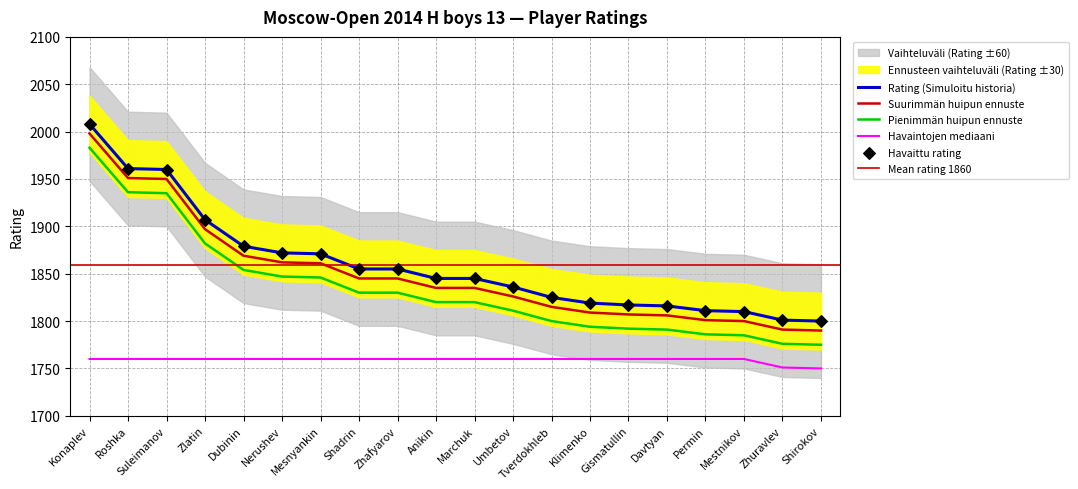

What is the ratio of the value at Zhafyarov to the value at Dubinin?

1.0